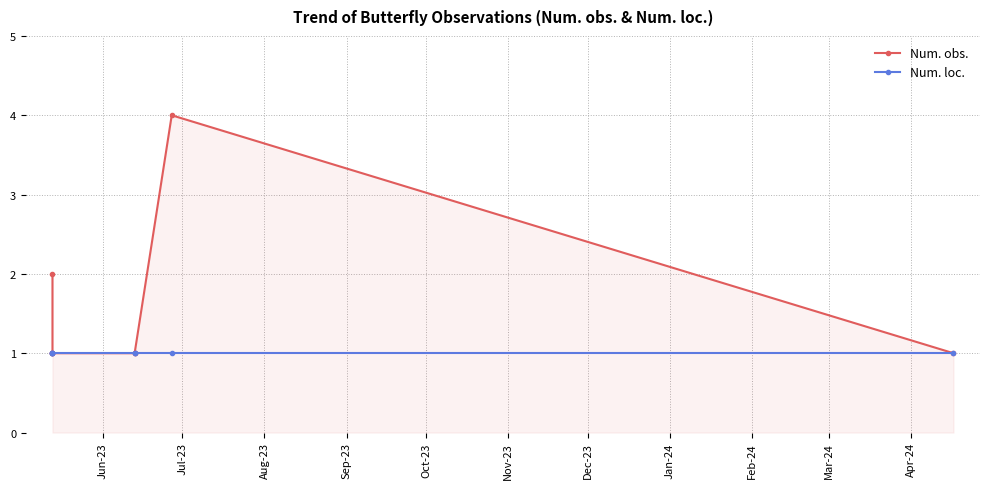

Rank the series by their average value, from lowest to highest.

Num. loc., Num. obs.